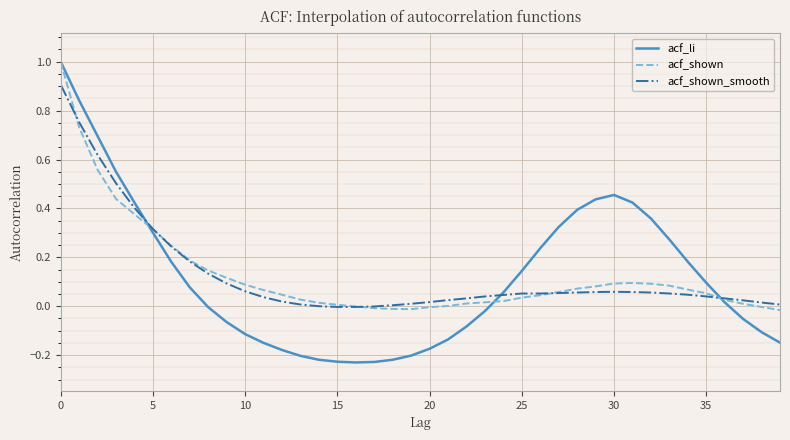

What is the label of the 39th point from the left?

38